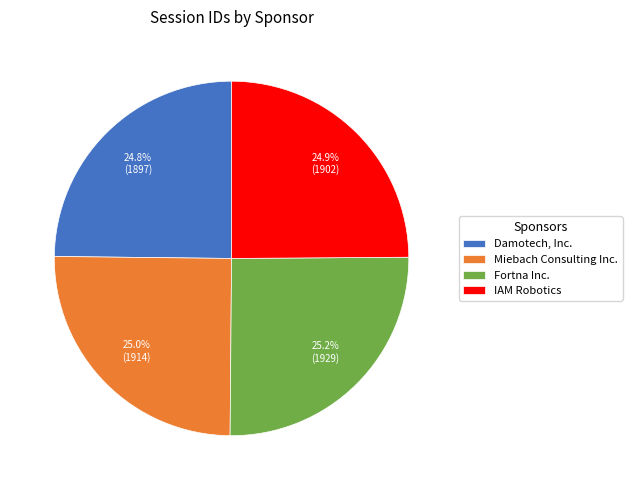

What portion of the pie excludes Damotech, Inc.?

75.2%